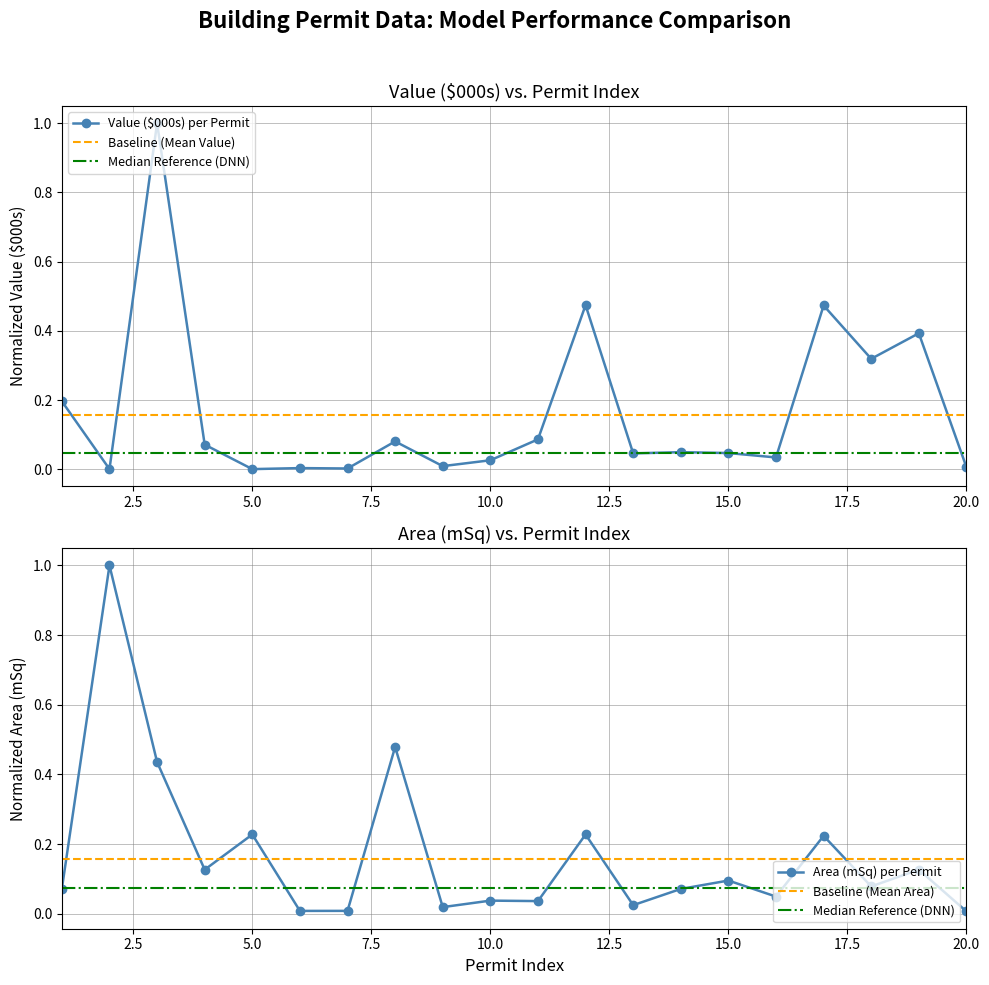

True or false: Value ($000s) per Permit has more than 2 points higher than both neighbors.

True